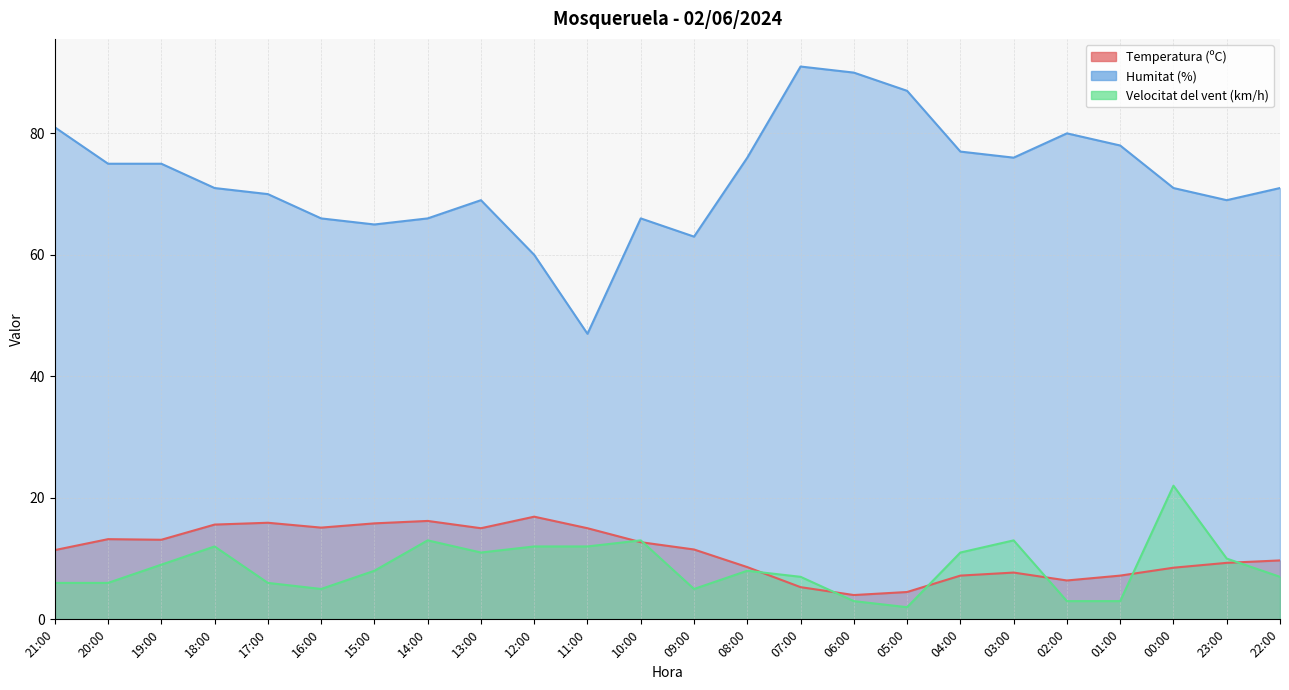

Reading left to right, list all the values displayed in this chart.

Temperatura (ºC): 21:00=11.4	20:00=13.2	19:00=13.1	18:00=15.6	17:00=15.9	16:00=15.1	15:00=15.8	14:00=16.2	13:00=15.0	12:00=16.9	11:00=15.0	10:00=12.7	09:00=11.5	08:00=8.6	07:00=5.3	06:00=4.0	05:00=4.5	04:00=7.2	03:00=7.7	02:00=6.4	01:00=7.2	00:00=8.5	23:00=9.3	22:00=9.7
Humitat (%): 21:00=81.0	20:00=75.0	19:00=75.0	18:00=71.0	17:00=70.0	16:00=66.0	15:00=65.0	14:00=66.0	13:00=69.0	12:00=60.0	11:00=47.0	10:00=66.0	09:00=63.0	08:00=76.0	07:00=91.0	06:00=90.0	05:00=87.0	04:00=77.0	03:00=76.0	02:00=80.0	01:00=78.0	00:00=71.0	23:00=69.0	22:00=71.0
Velocitat del vent (km/h): 21:00=6.0	20:00=6.0	19:00=9.0	18:00=12.0	17:00=6.0	16:00=5.0	15:00=8.0	14:00=13.0	13:00=11.0	12:00=12.0	11:00=12.0	10:00=13.0	09:00=5.0	08:00=8.0	07:00=7.0	06:00=3.0	05:00=2.0	04:00=11.0	03:00=13.0	02:00=3.0	01:00=3.0	00:00=22.0	23:00=10.0	22:00=7.0